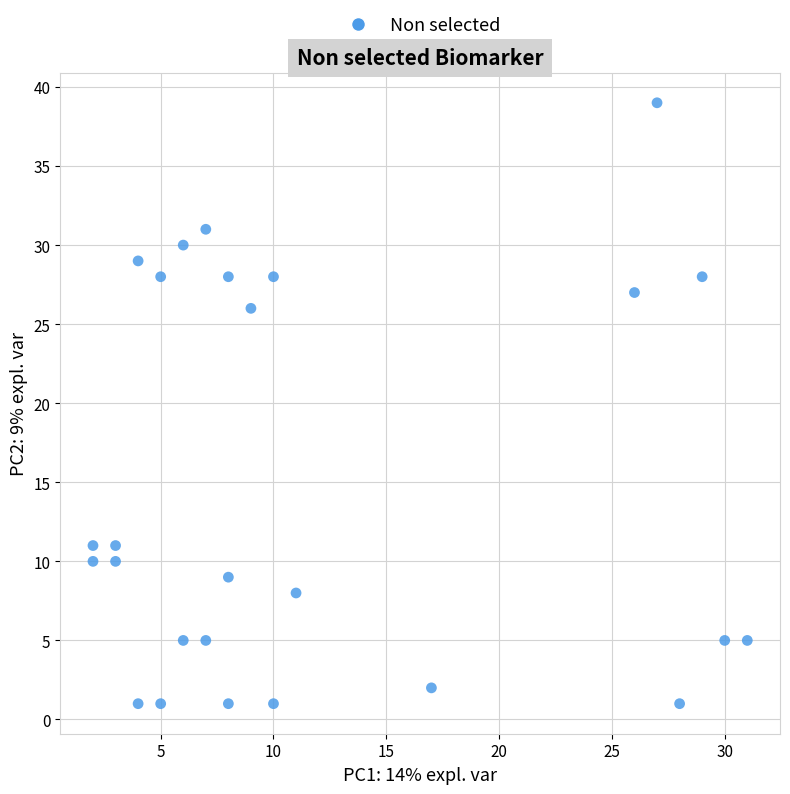

What is the range of X values (max minus min)?

29